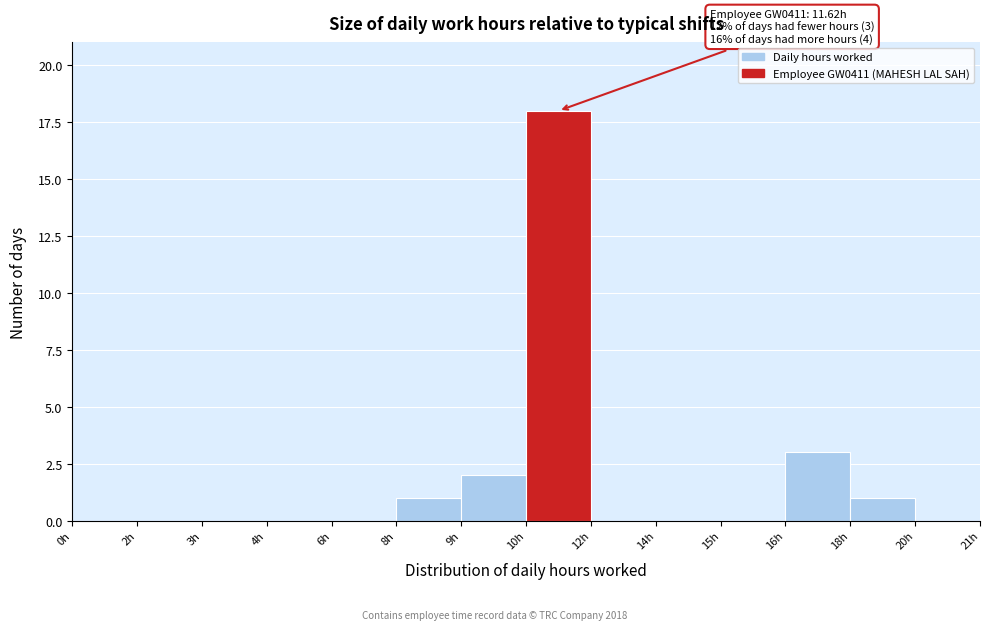

Reading left to right, what are all the values shown in this chart?

0h=0	2h=0	3h=0	4h=0	6h=0	8h=1	9h=2	10h=18	12h=0	14h=0	15h=0	16h=3	18h=1	20h=0